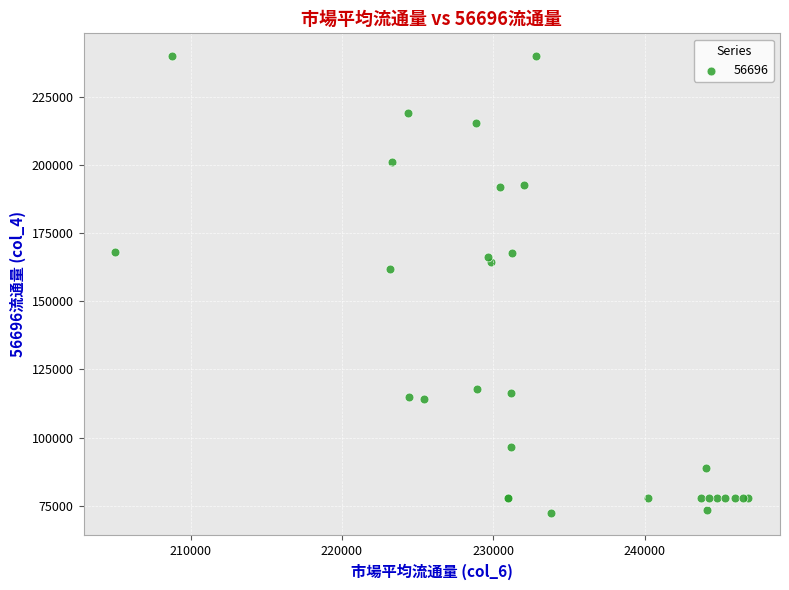

What Y value in the scatter plot is closest to 156246?

162007